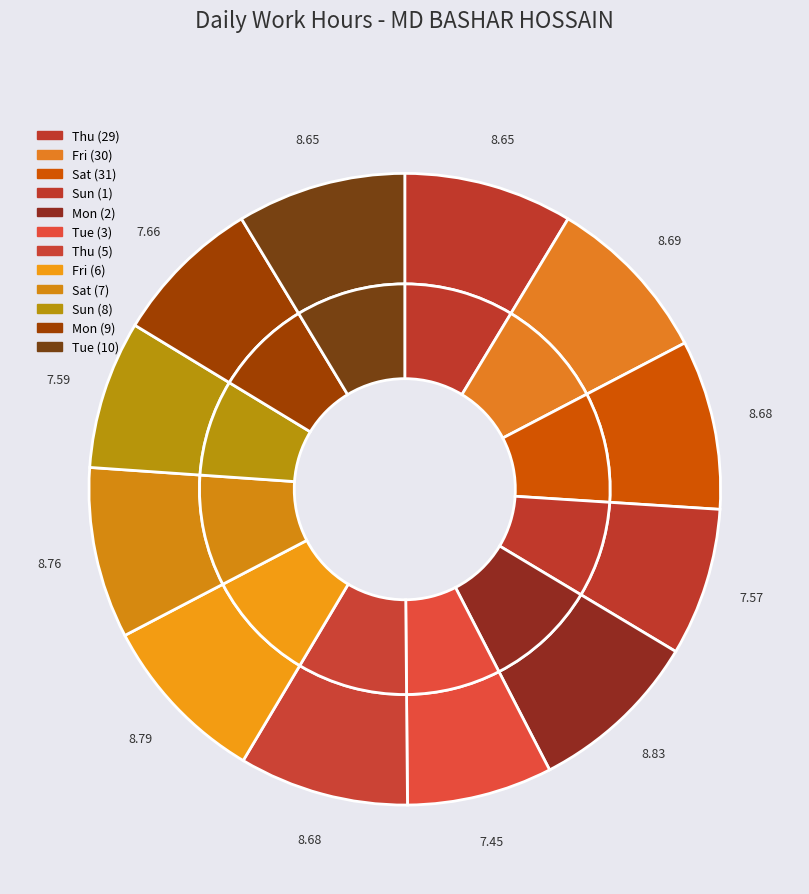

Rank the categories by value from lowest to highest.

Tue (3), Sun (1), Sun (8), Mon (9), Thu (29), Tue (10), Sat (31), Thu (5), Fri (30), Sat (7), Fri (6), Mon (2)